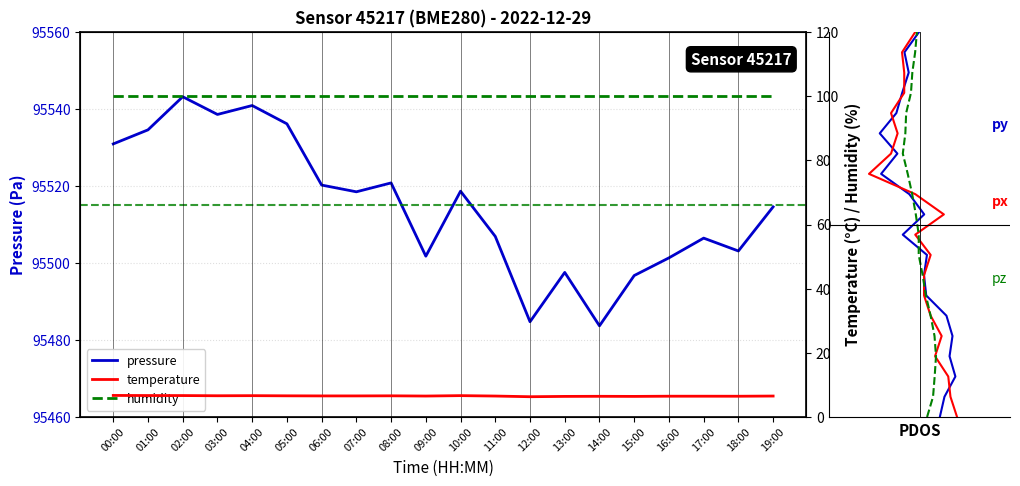

True or false: pressure and py cross at least once.

False